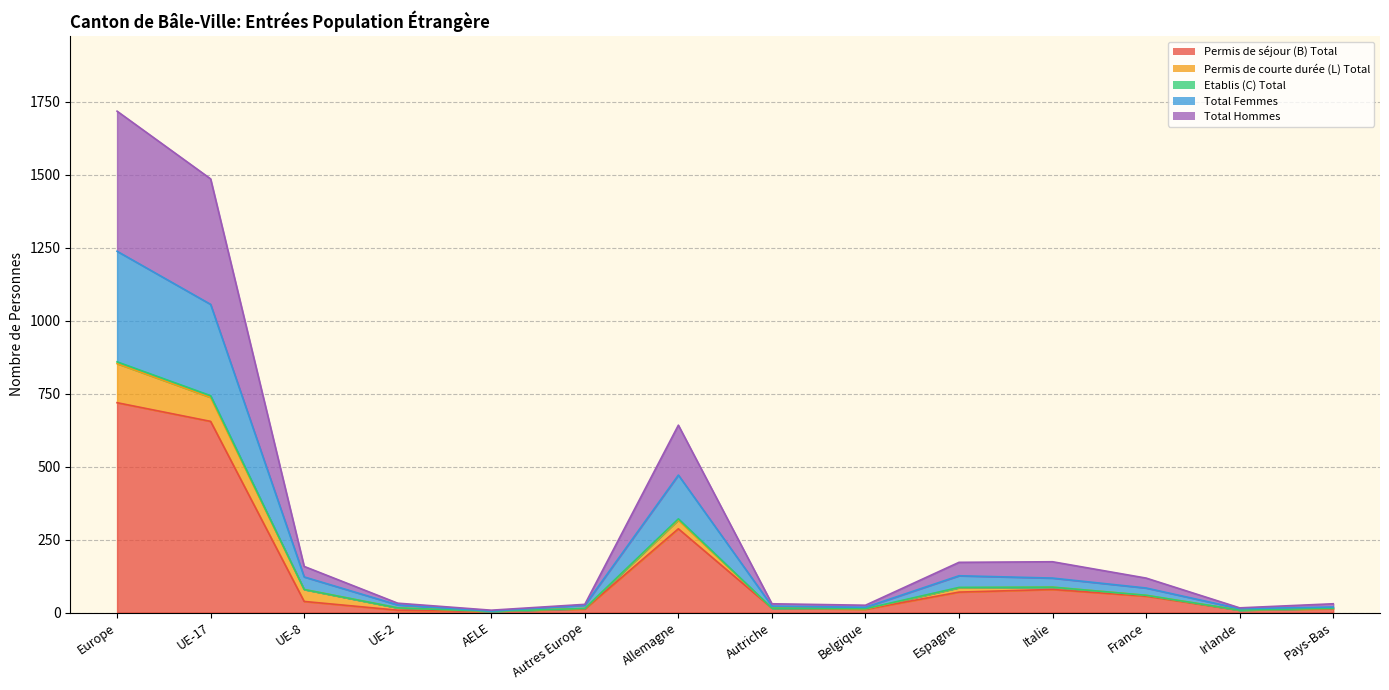

What is the difference between the Permis de séjour (B) Total values at Espagne and AELE?

66